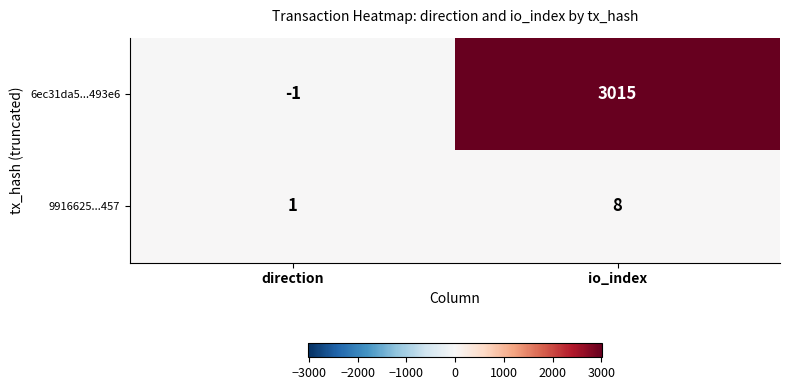

True or false: 9916625...457 has a value of 8 at io_index.

True